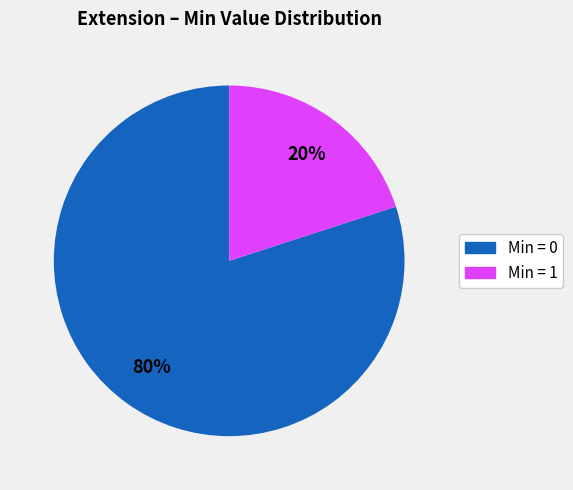

To the nearest percent, what is the difference between the largest and smallest slice percentages?

60%